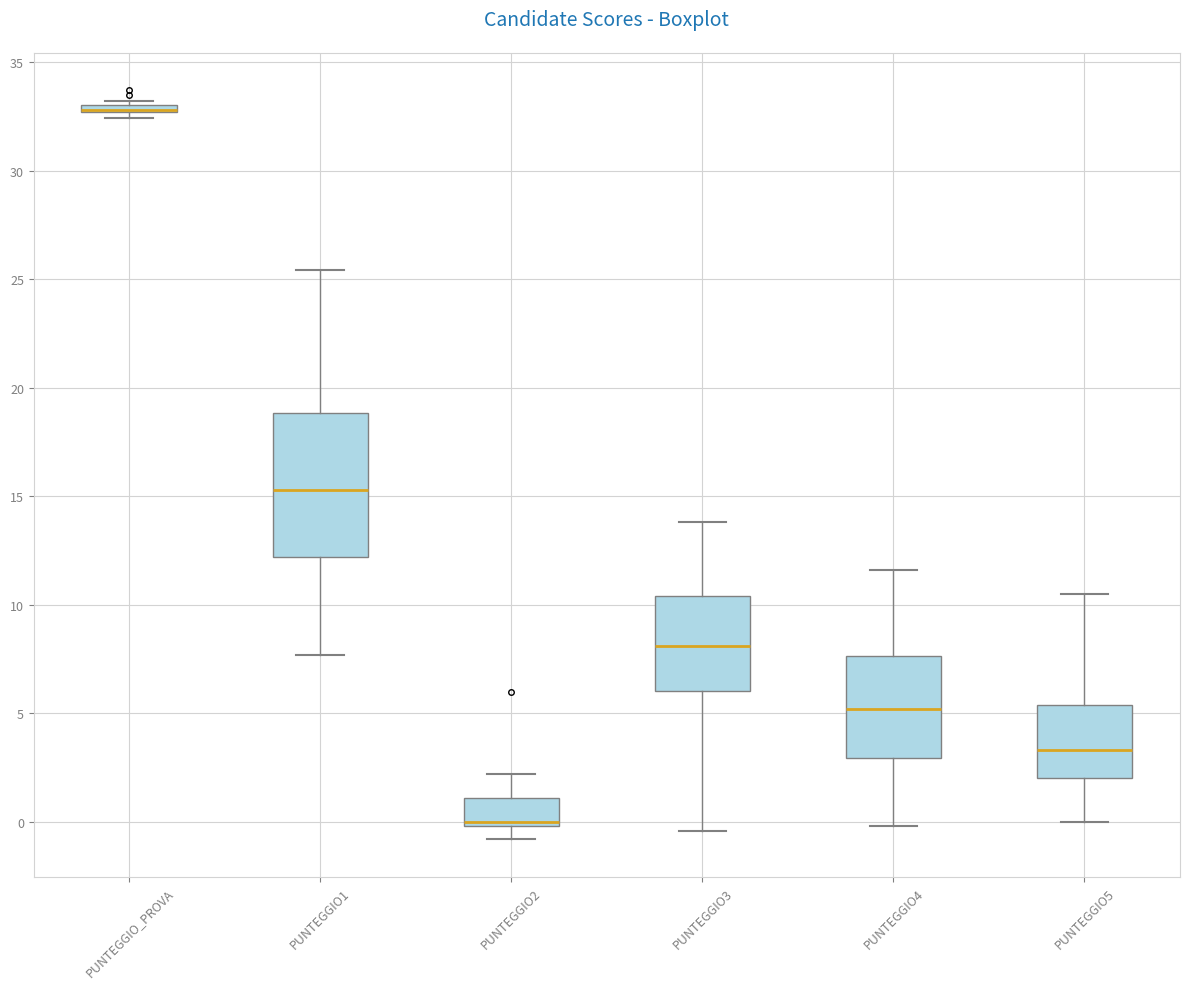

Where does the lower whisker of the box for PUNTEGGIO1 end on the y-axis? The values are not printed on the chart, so give them approximately, as read against the axis.

7.5